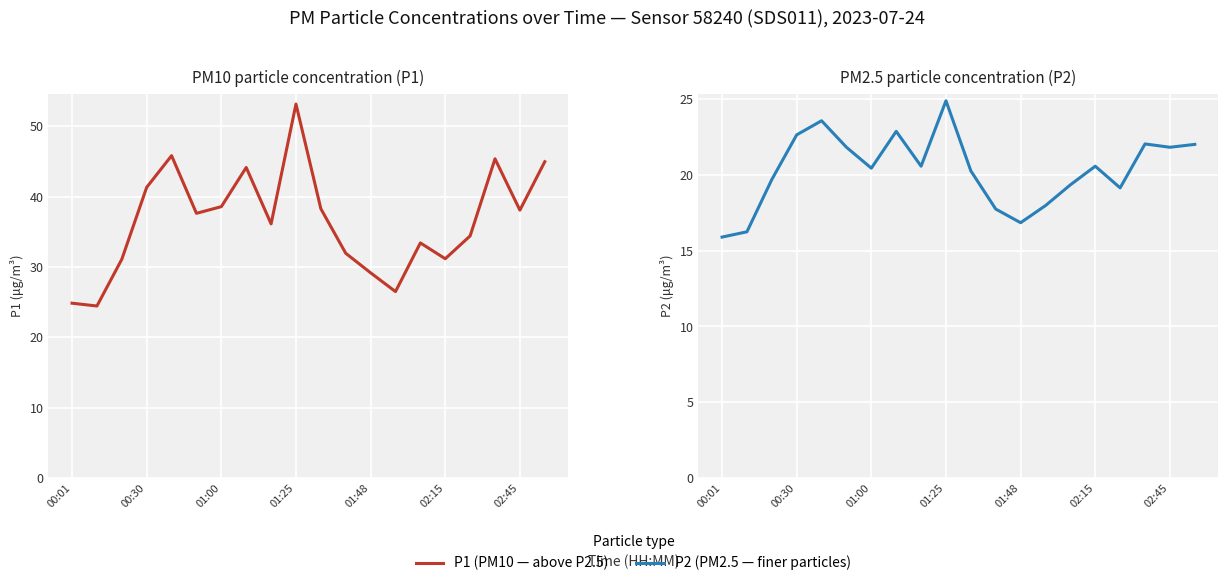

What is the difference between the P1 (PM10) values at 15 and 02:15?

6.5